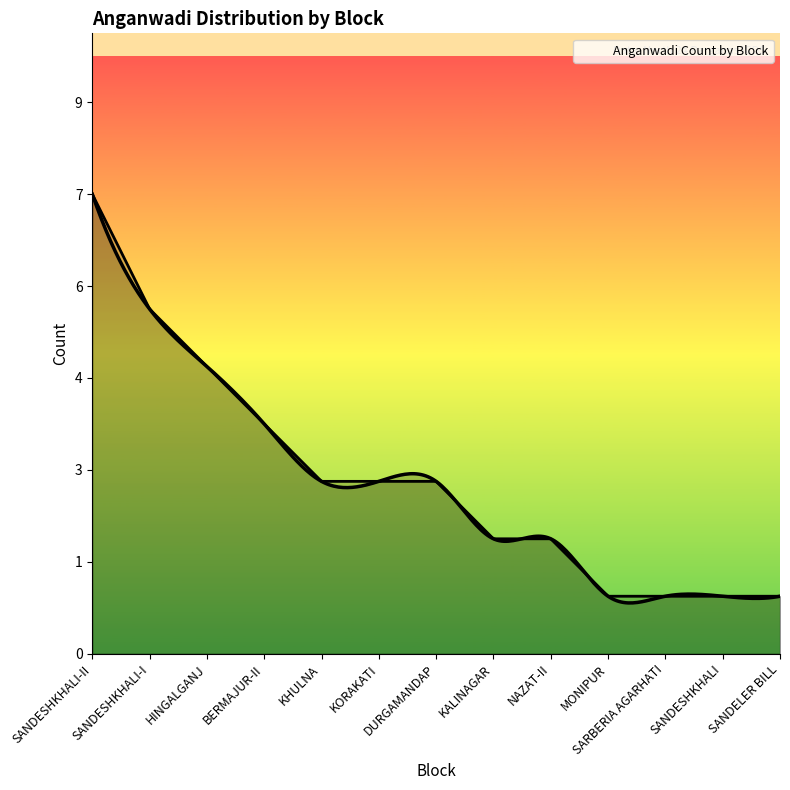

List the labels in order of value, smallest first.

MONIPUR, SARBERIA AGARHATI, SANDESHKHALI, SANDELER BILL, KALINAGAR, NAZAT-II, KHULNA, KORAKATI, DURGAMANDAP, BERMAJUR-II, HINGALGANJ, SANDESHKHALI-I, SANDESHKHALI-II